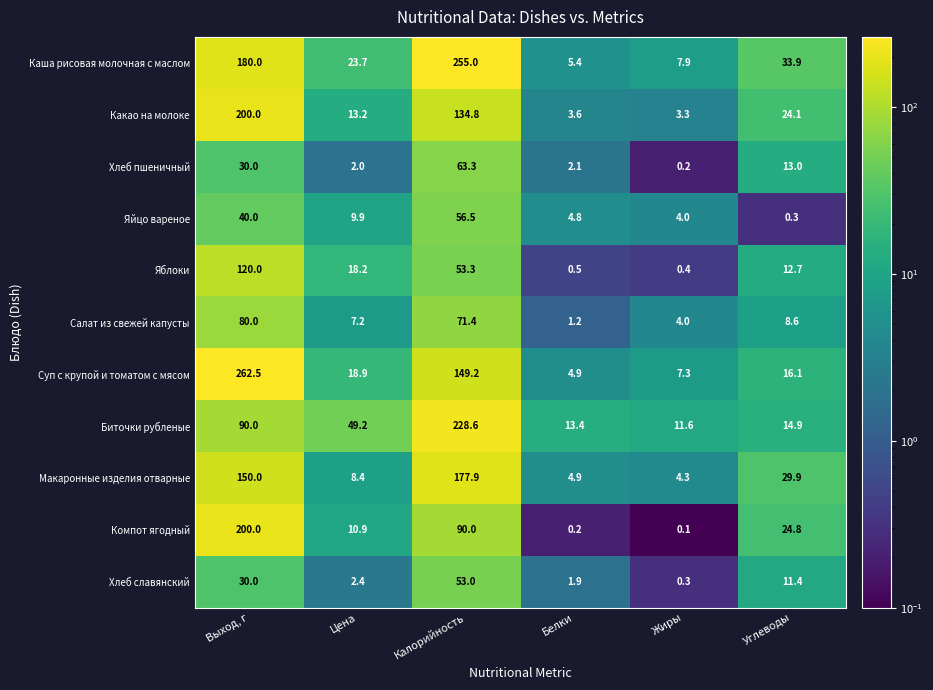

What is the approximate value of Суп с крупой и томатом с мясом at Углеводы?

16.1